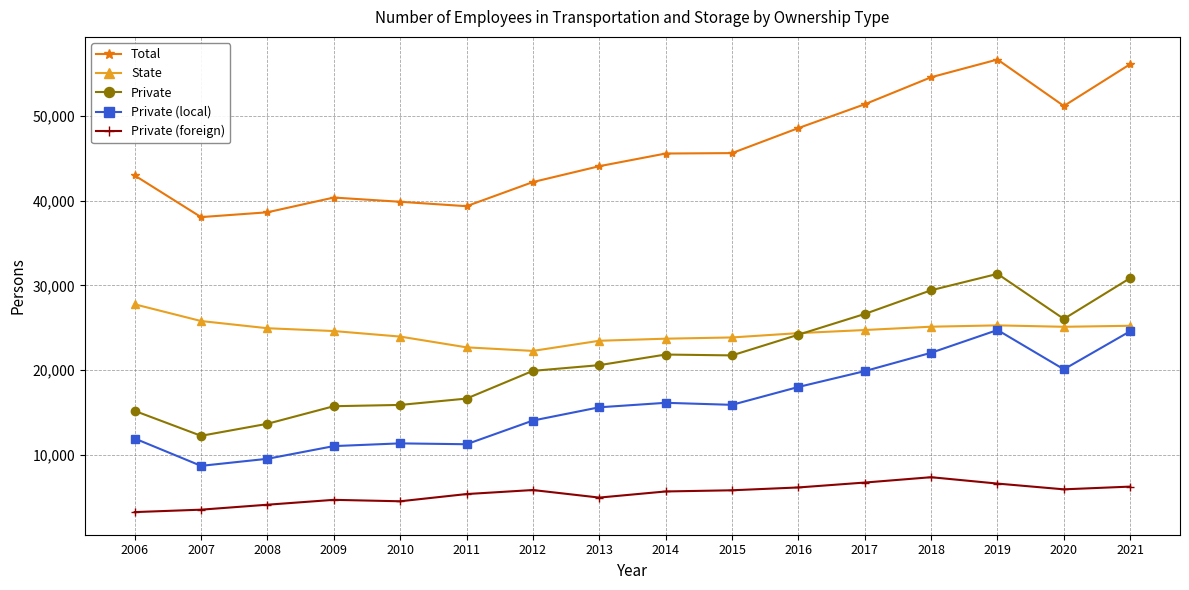

Which series has the largest range (max minus min)?

Private